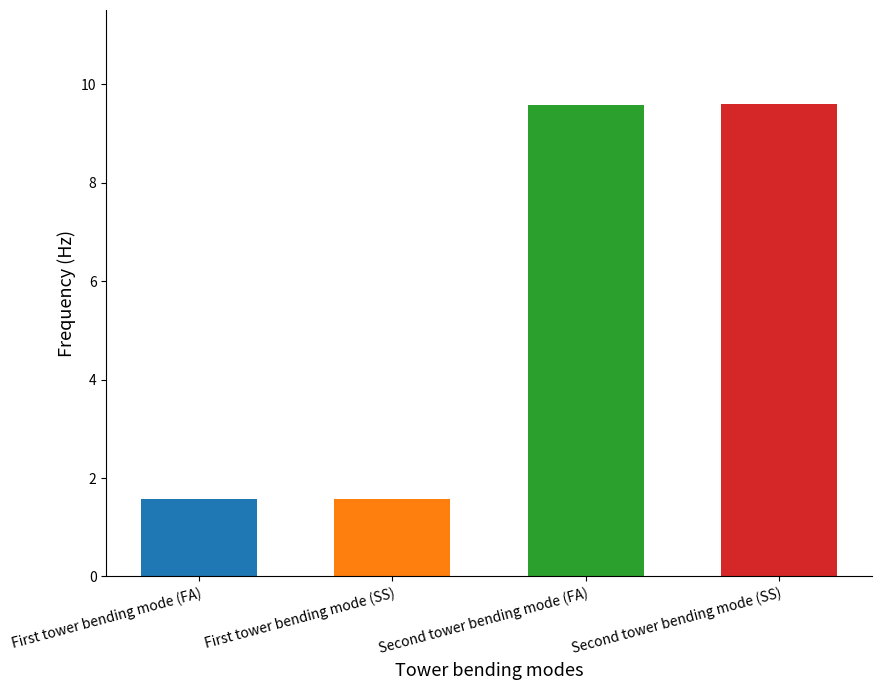

What is the sum of all values?

22.3